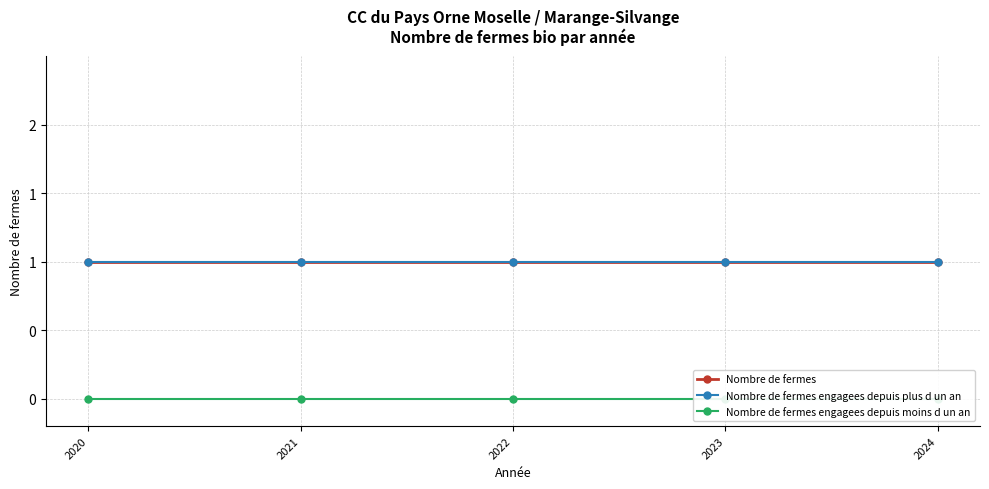

What is the highest value of the Nombre de fermes engagees depuis plus d un an series?

1